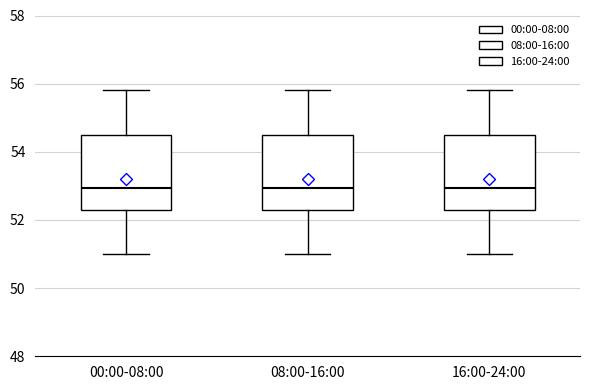

Reading left to right, transcribe this box plot: for each box, give where its median line is, the range the box spans, and where its two whiskers end, as read against the y-axis. The values are not printed on the chart, so give them approximately, as read against the axis.

00:00-08:00: median 53.0, box 52.4 to 54.6, whiskers 51.0 to 55.8
08:00-16:00: median 53.0, box 52.4 to 54.6, whiskers 51.0 to 55.8
16:00-24:00: median 53.0, box 52.4 to 54.6, whiskers 51.0 to 55.8